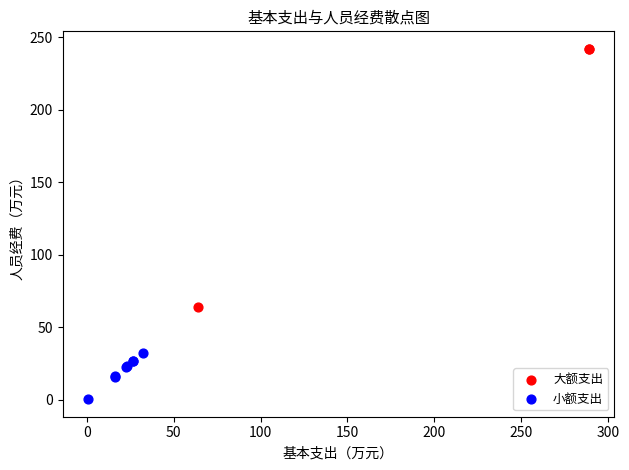

Which series contains the lowest Y value?

小额支出